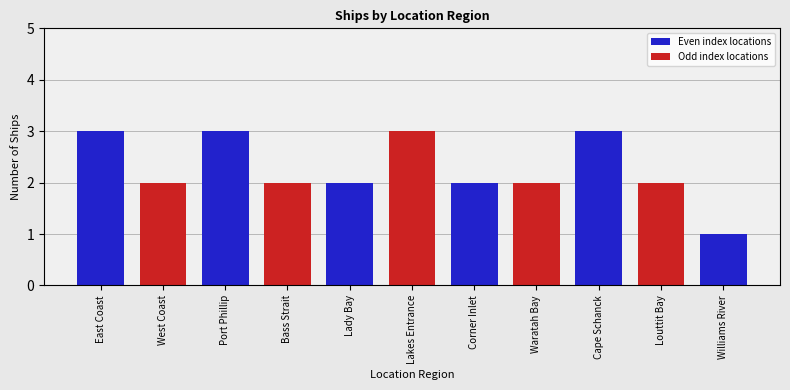

Reading left to right, list all the values displayed in this chart.

East Coast=3	West Coast=2	Port Phillip=3	Bass Strait=2	Lady Bay=2	Lakes Entrance=3	Corner Inlet=2	Waratah Bay=2	Cape Schanck=3	Louttit Bay=2	Williams River=1